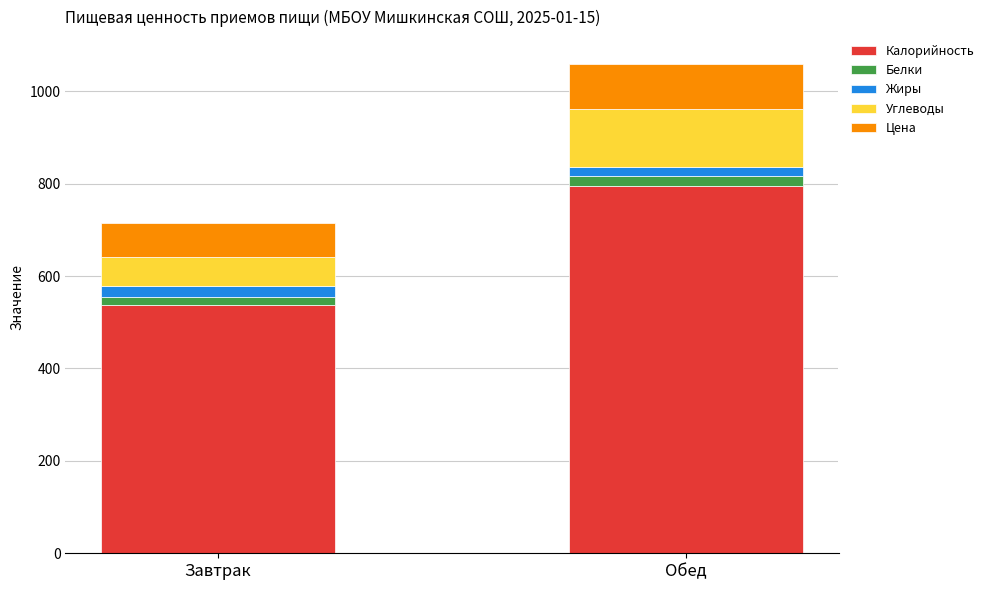

What is the difference between the maximum and minimum values in the Калорийность series?

256.8